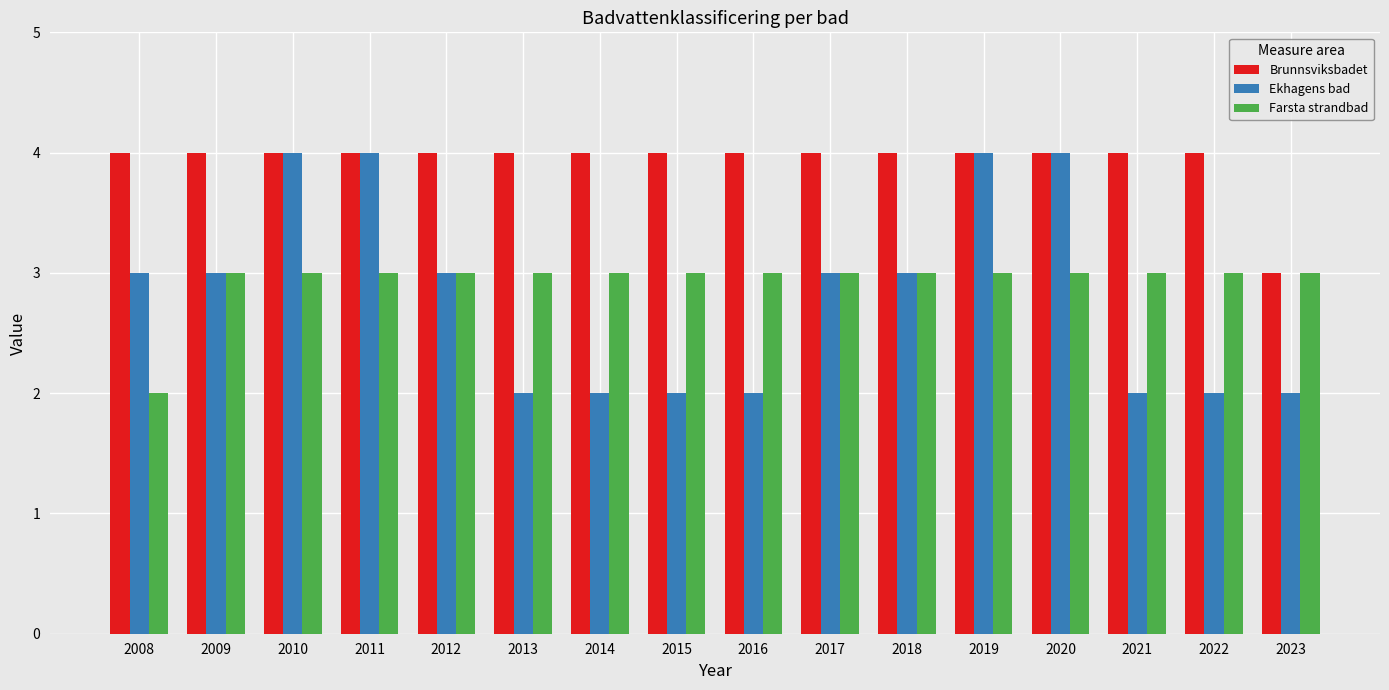

What is the total value across all series at 2010?

11